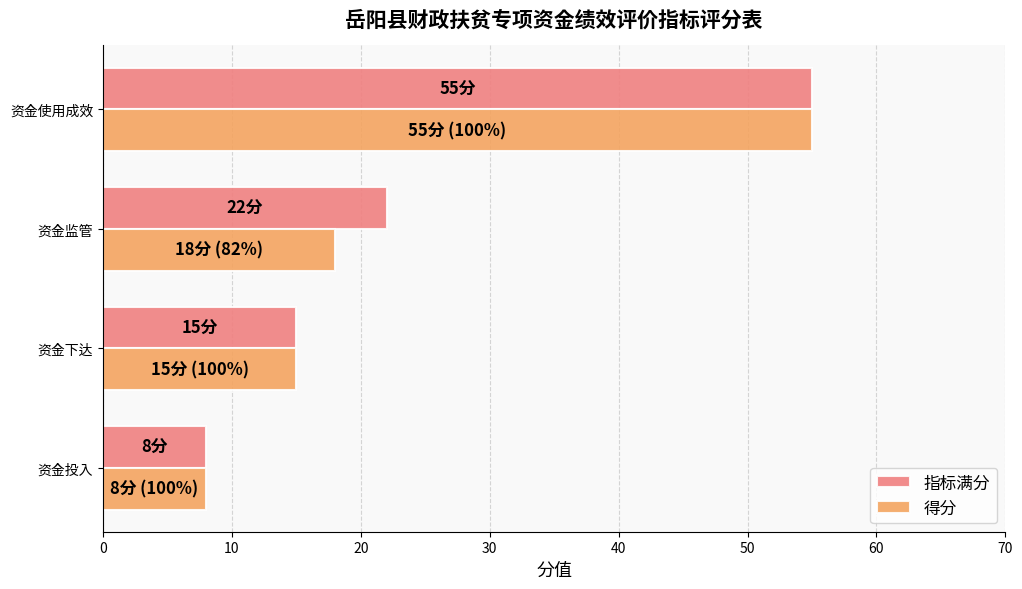

True or false: 得分 has a value of 22 at 资金下达.

False